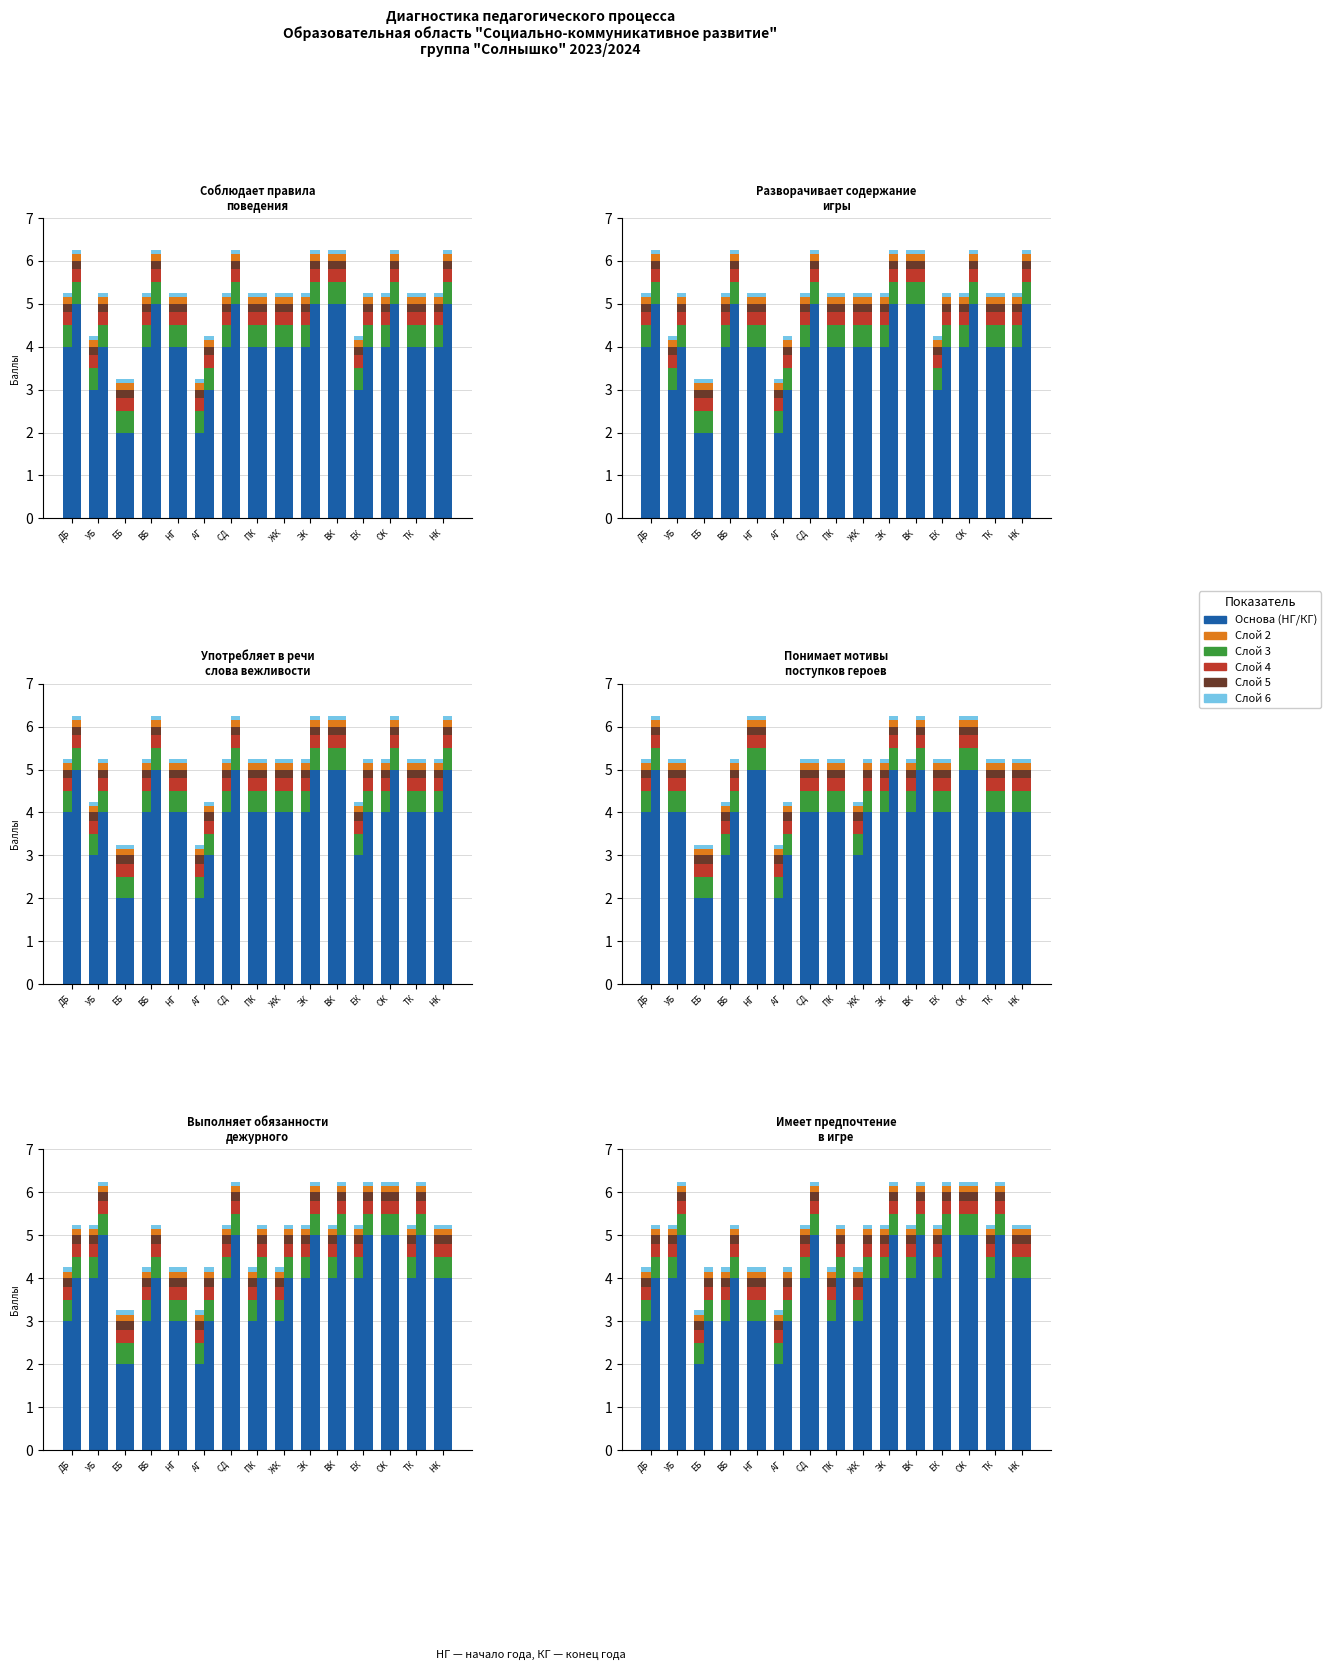

What is the sum of the КГ skill1 values at АГ and ВК?

8